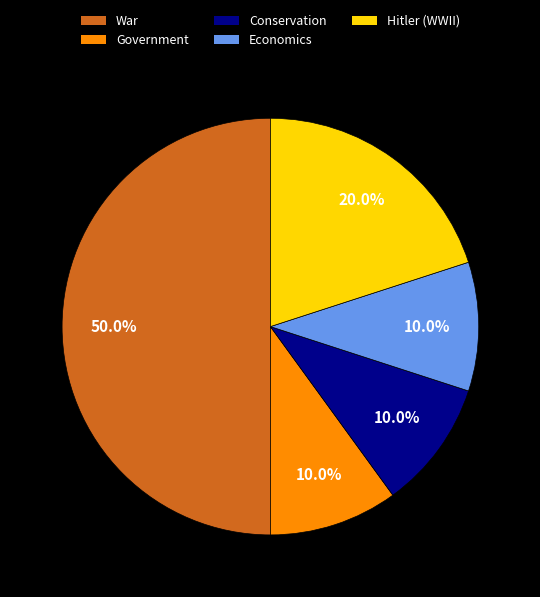

How many segments does this pie chart have?

5